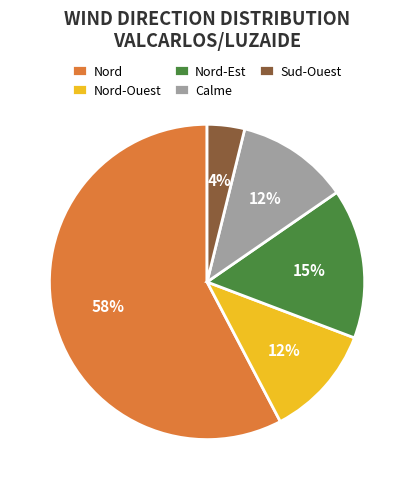

Between Nord-Ouest and Nord, which is larger?

Nord